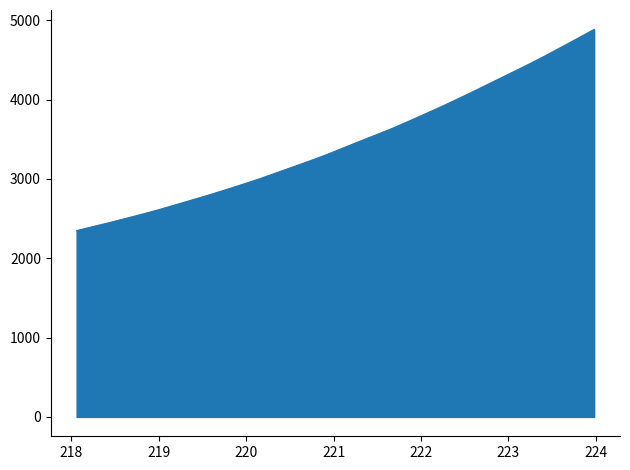

What is the difference between the maximum and minimum values?

2536.4